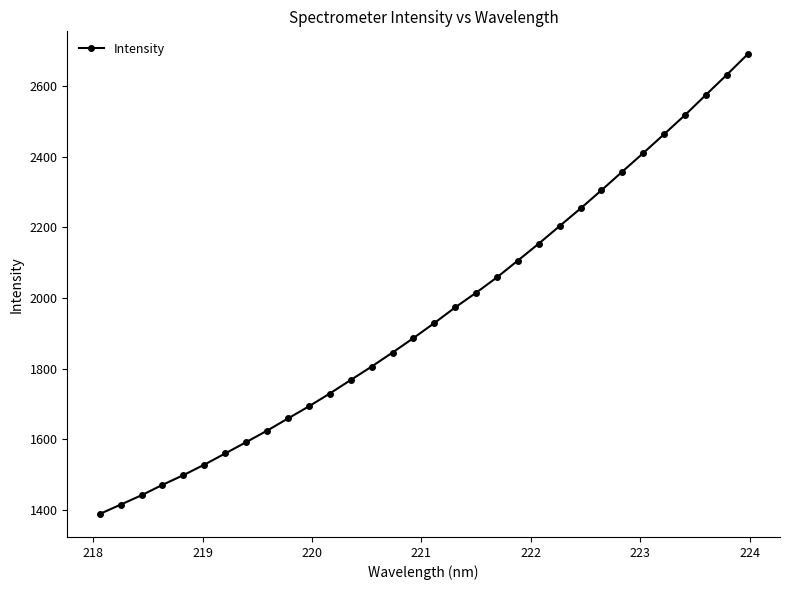

How many data points are less than 1928?

16